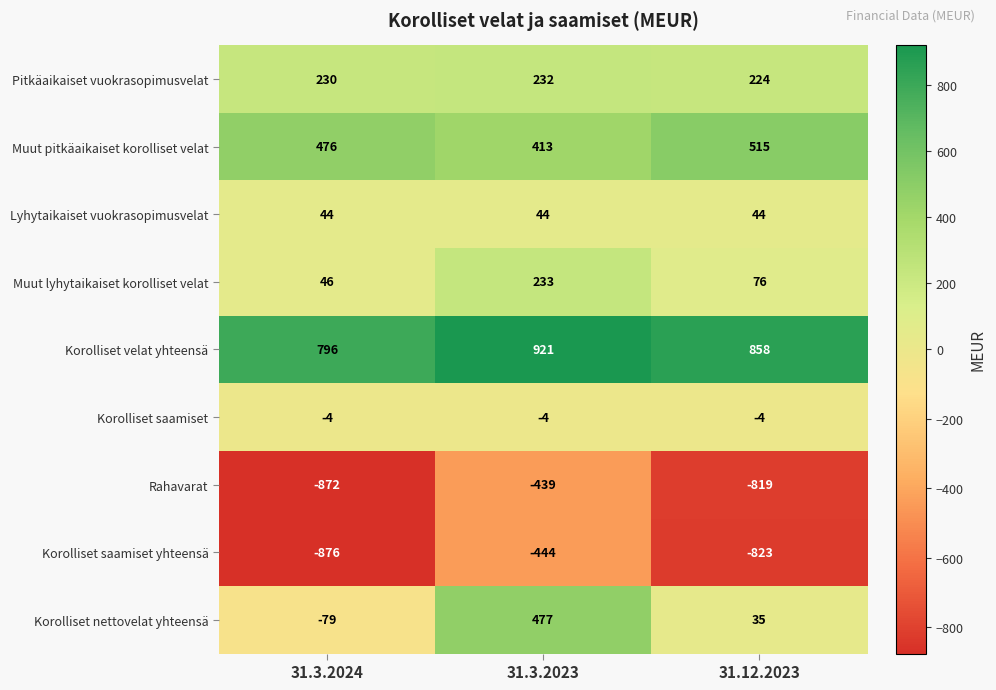

At which label does Muut pitkäaikaiset korolliset velat reach its minimum?

31.3.2023